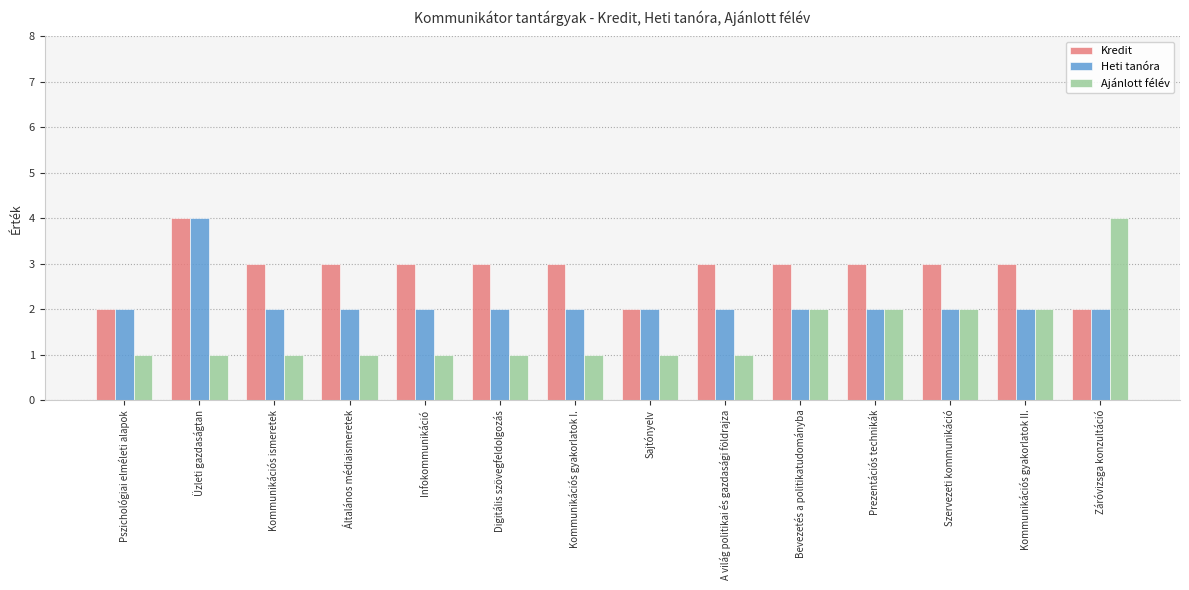

Read the Kredit value at Kommunikációs ismeretek.

3